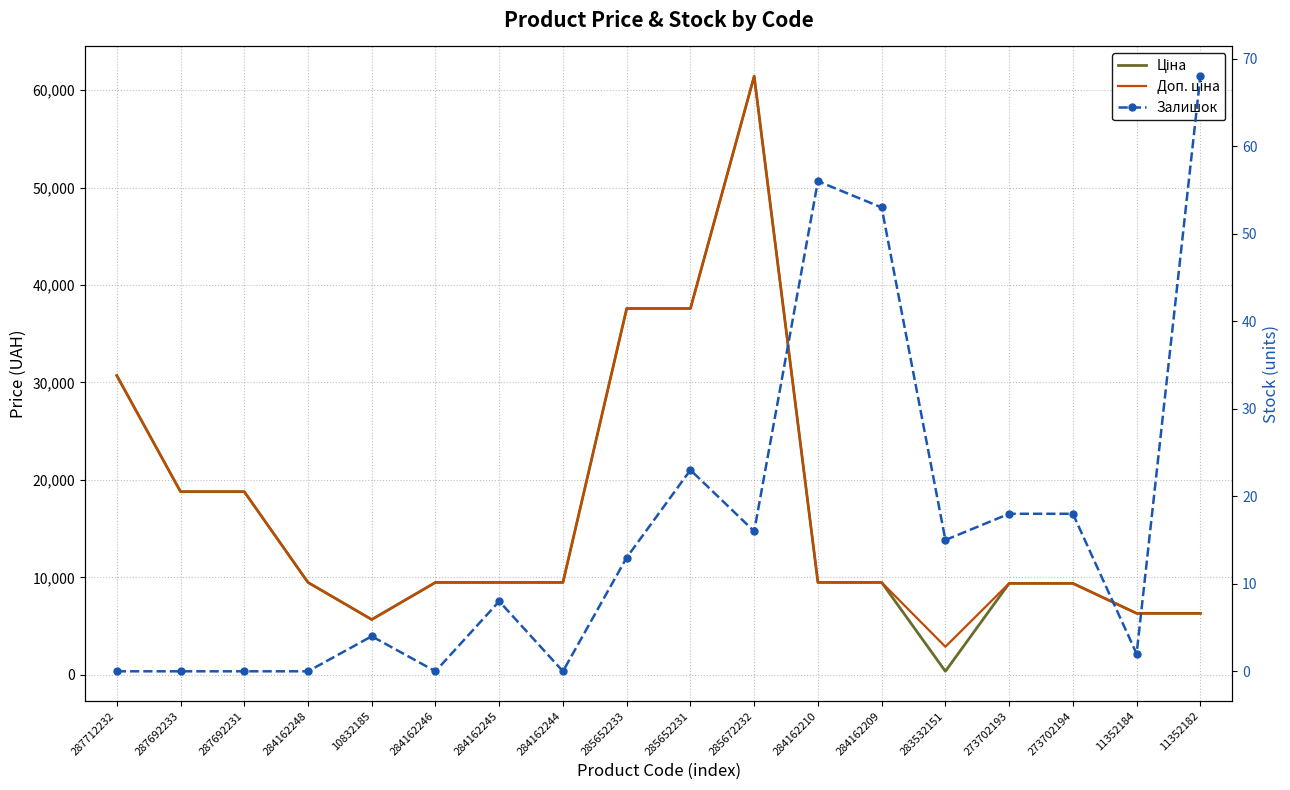

Where does the Доп. ціна series first go above 9480?

287712232